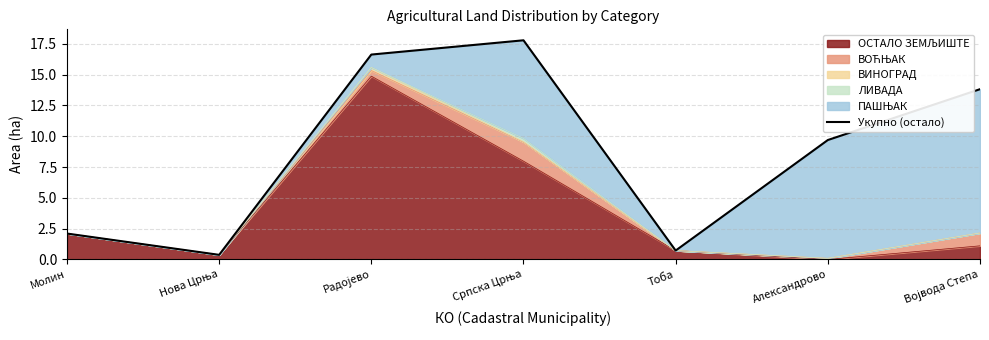

Rank the categories by value from lowest to highest.

Нова Црња, Тоба, Молин, Александрово, Војвода Степа, Радојево, Српска Црња